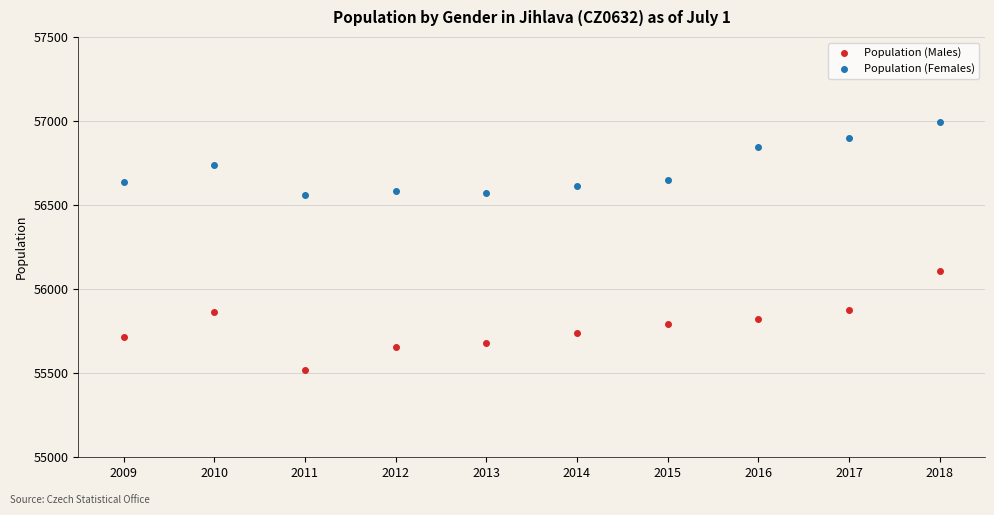

In the Population (Females) series, what Y value is closest to 56777?

56738